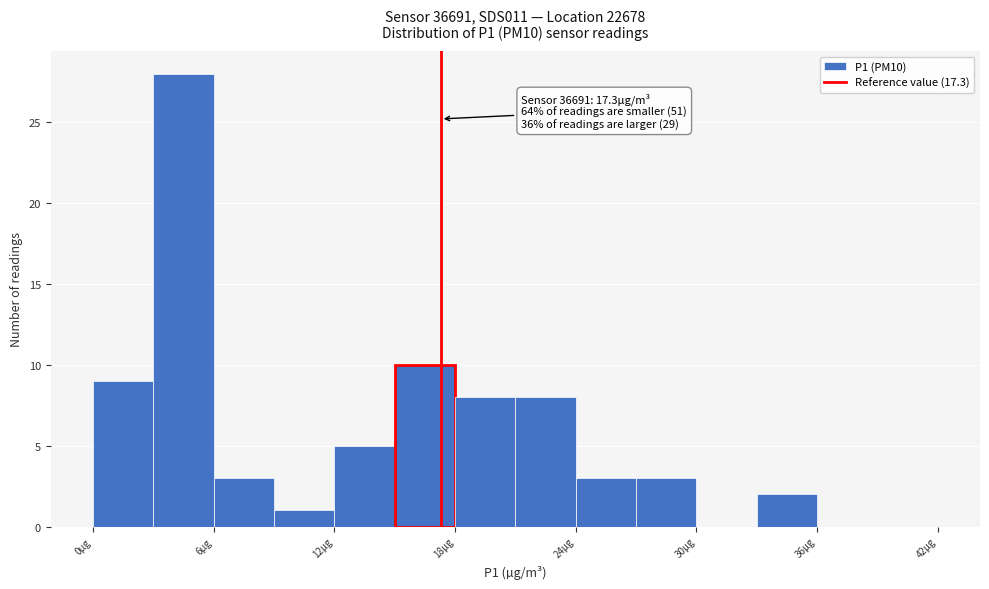

Around what value on the x-axis is the tallest bar? Give the approximate position of its centre, as read against the axis.

5